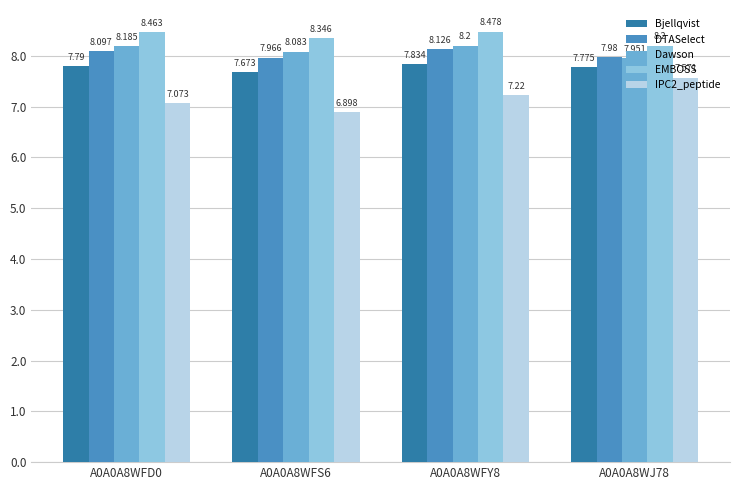

Which series has the largest total across all categories?

EMBOSS